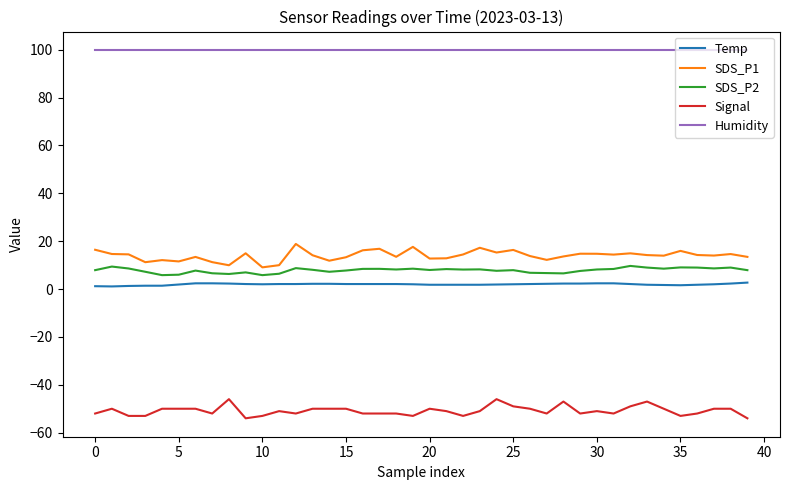

What is the difference between the maximum and minimum values in the Signal series?

8.0